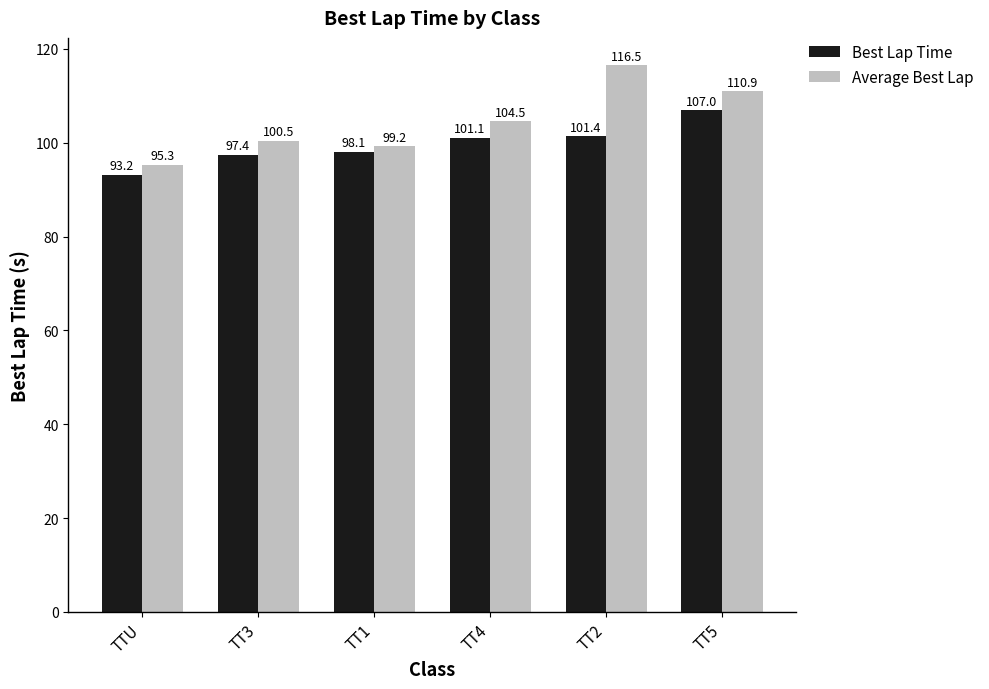

Is the value of Average Best Lap at TTU greater than the value of Best Lap Time at TT5?

No